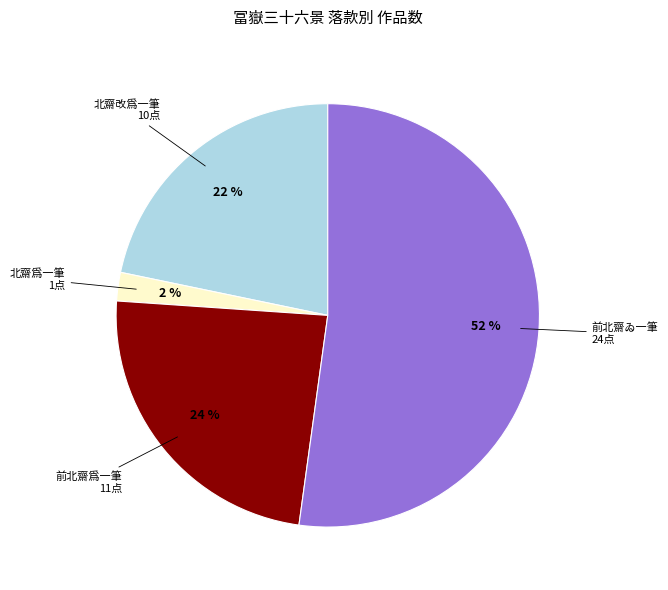

To the nearest percent, what percentage of the pie is 北齋爲一筆?

2%